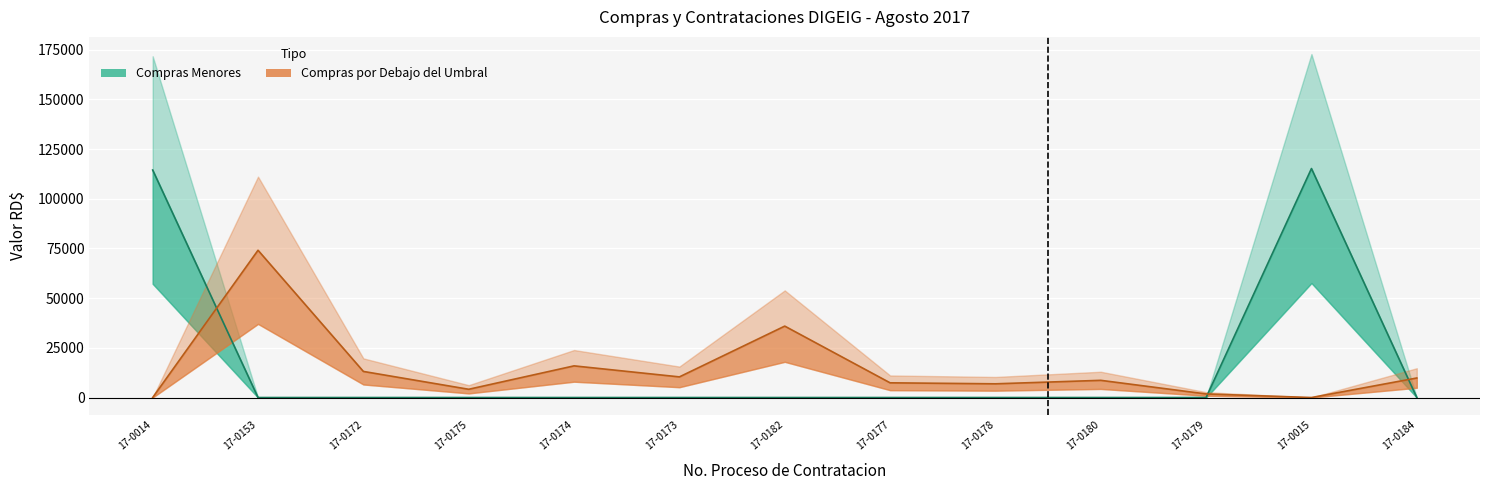

In Compras por Debajo del Umbral, how many points are lower than both neighbors (excluding endpoints)?

4